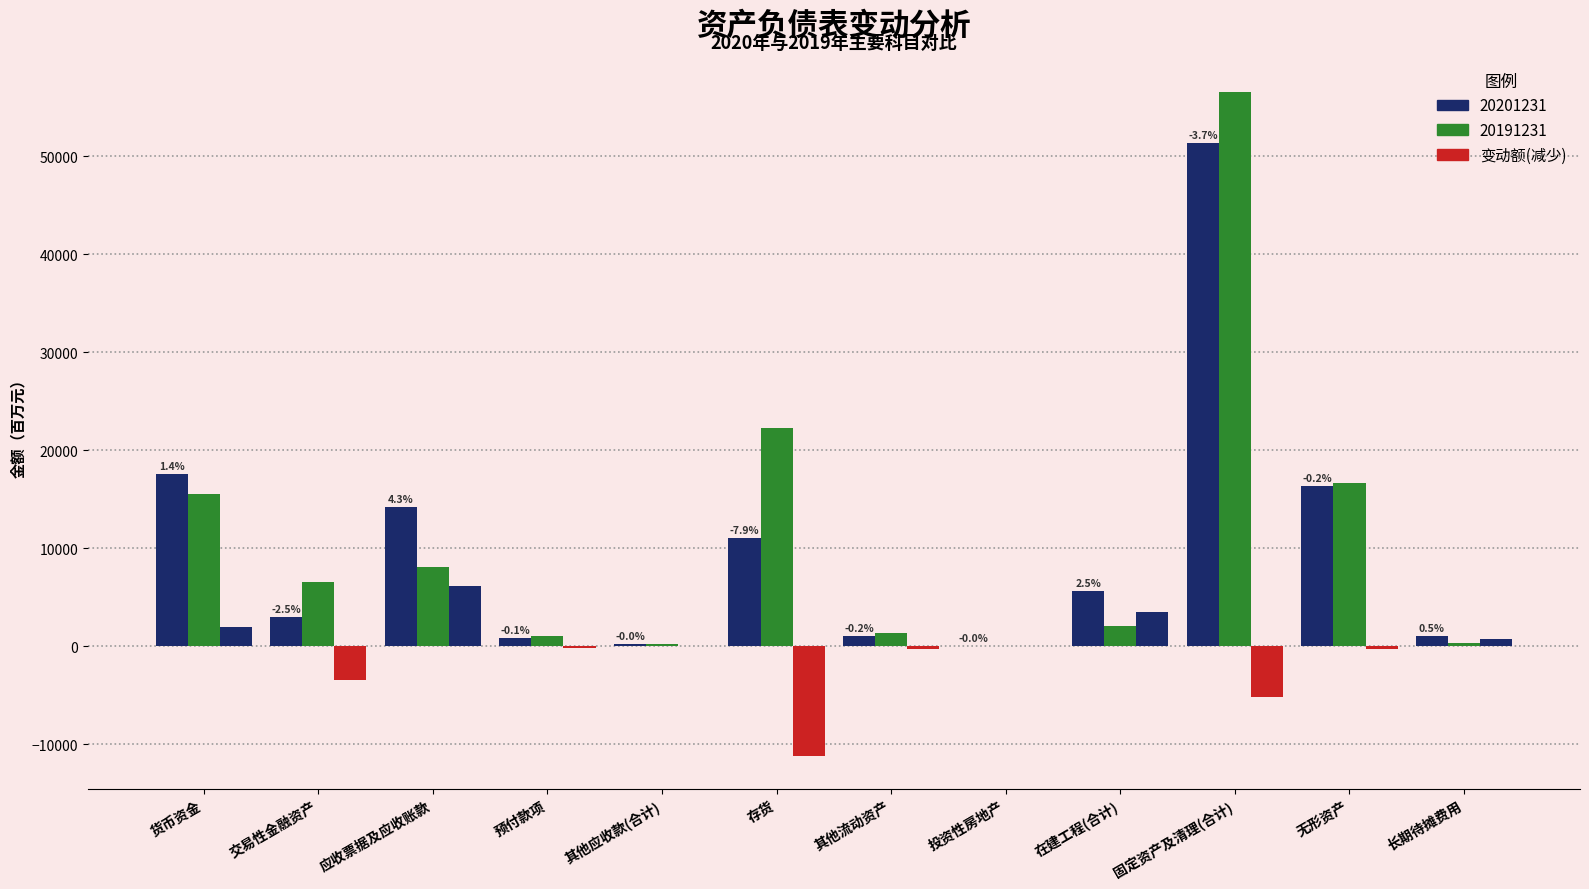

Does the chart contain stacked bars?

No